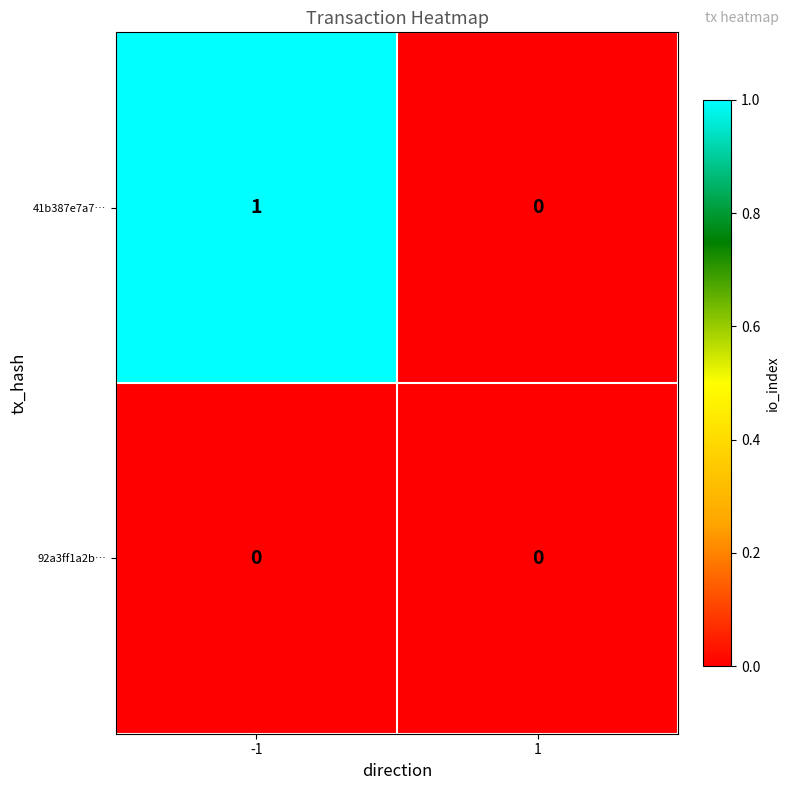

True or false: 92a3ff1a2b… has a value of 0 at -1.

True